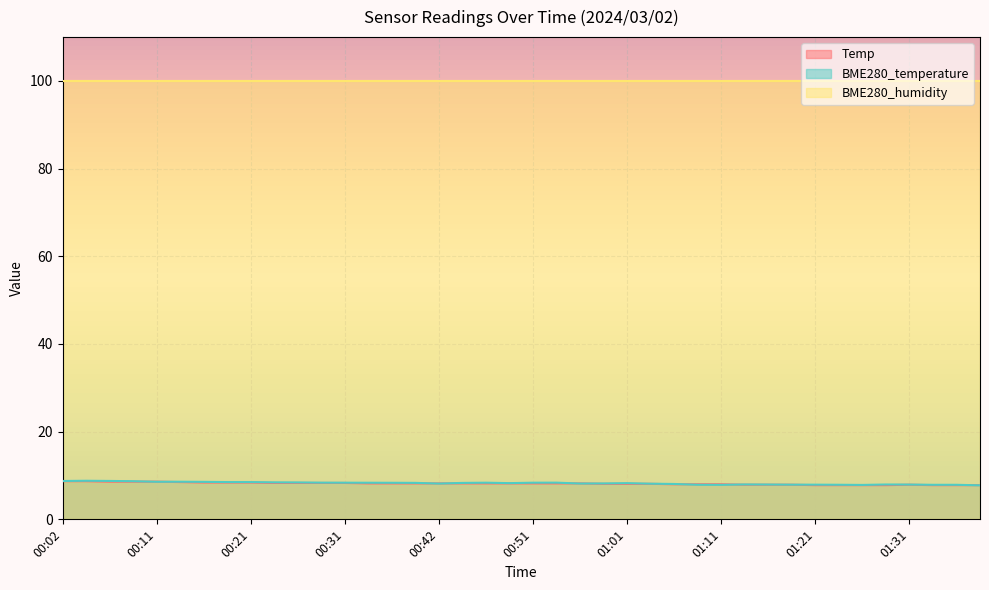

What is the sum of all Temp values?

326.6